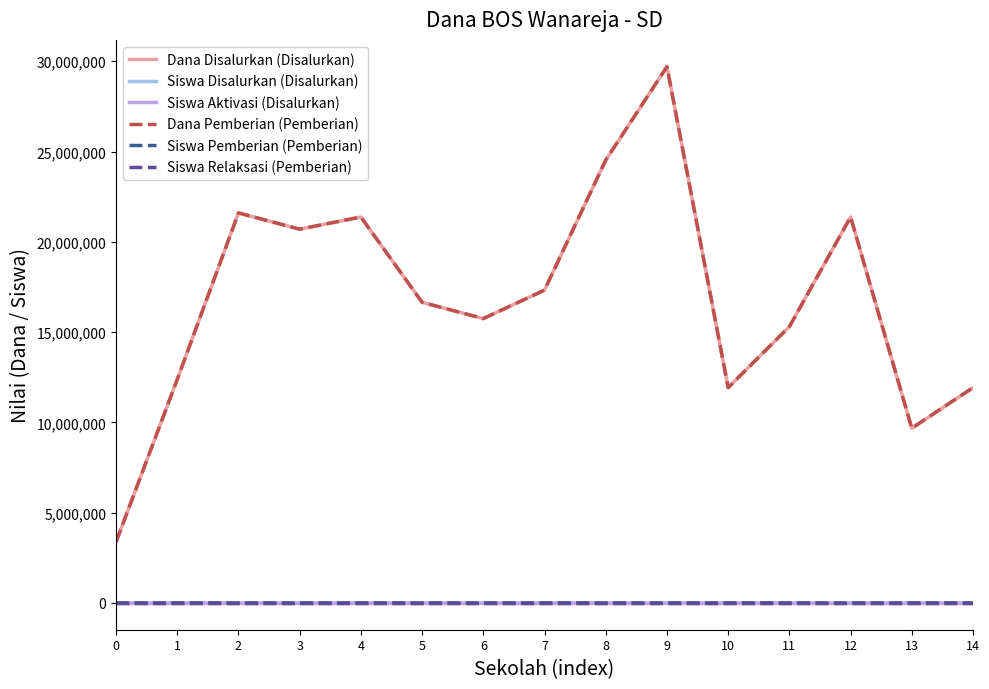

At which label does Siswa Disalurkan (Disalurkan) reach its peak?

9